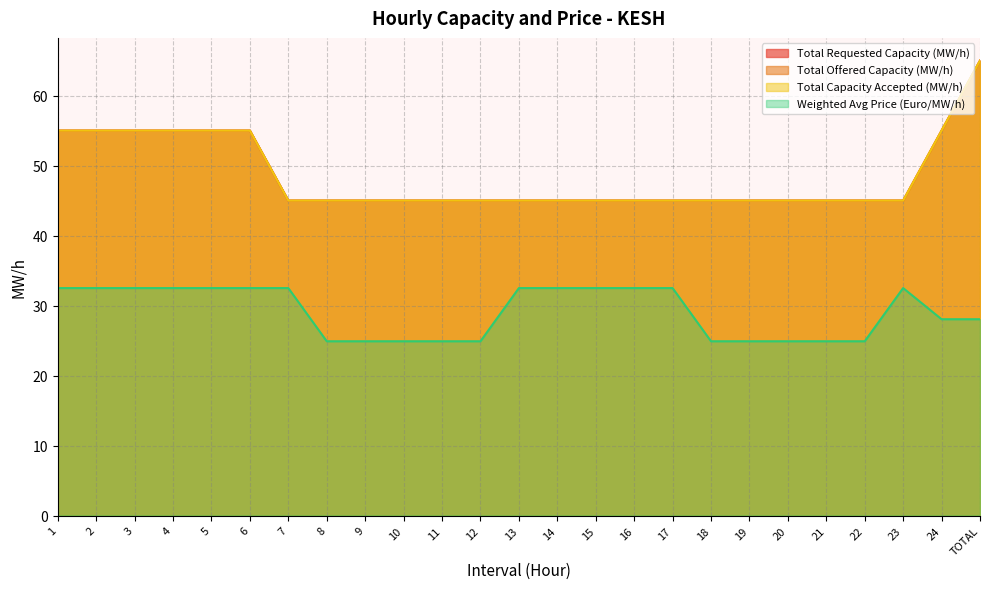

What are all the series names shown in the legend?

Total Requested Capacity (MW/h), Total Offered Capacity (MW/h), Total Capacity Accepted (MW/h), Weighted Avg Price (Euro/MW/h)